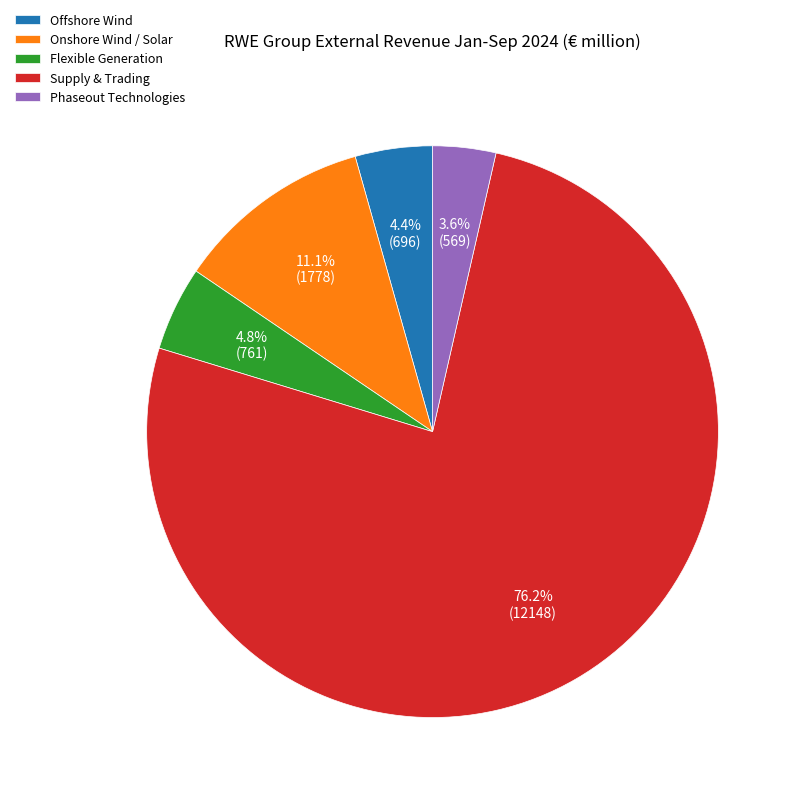

To the nearest percent, what is the difference between the largest and smallest slice percentages?

73%